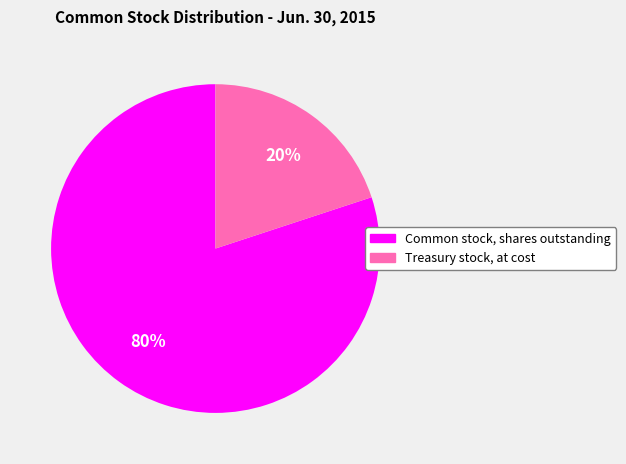

Which slice is the largest?

Common stock, shares outstanding